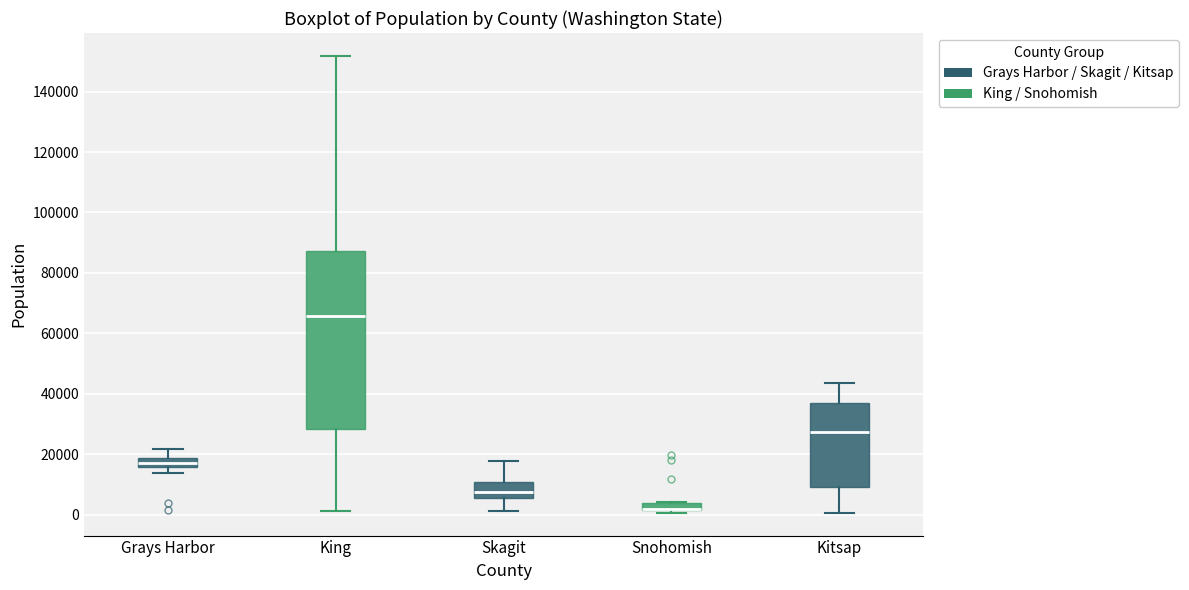

Where does the upper whisker of the box for Skagit end on the y-axis? The values are not printed on the chart, so give them approximately, as read against the axis.

18000